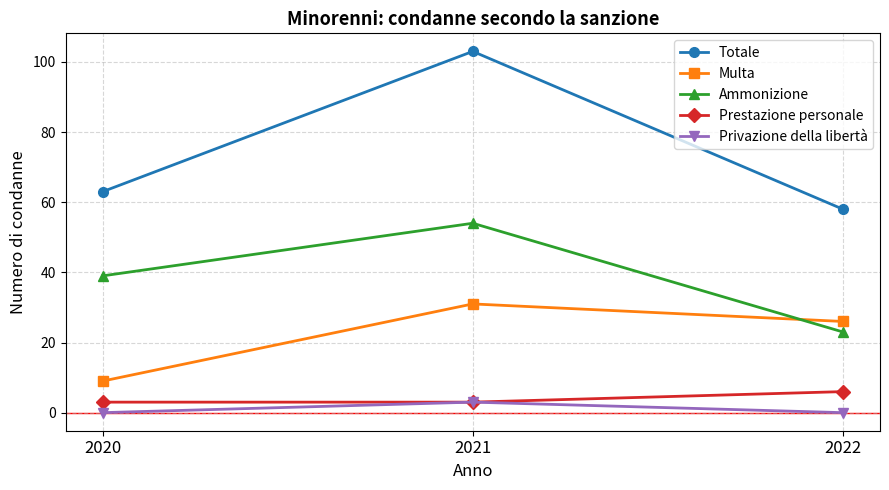

What is the greatest value displayed?

103